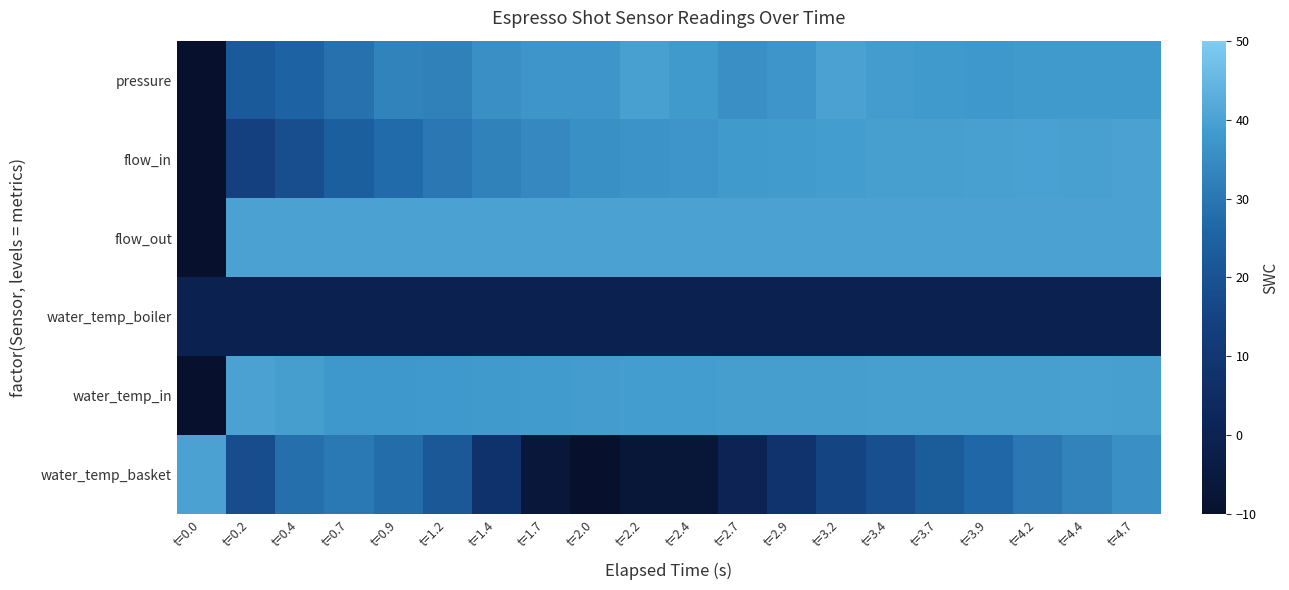

What is the smallest value displayed?

-10.0